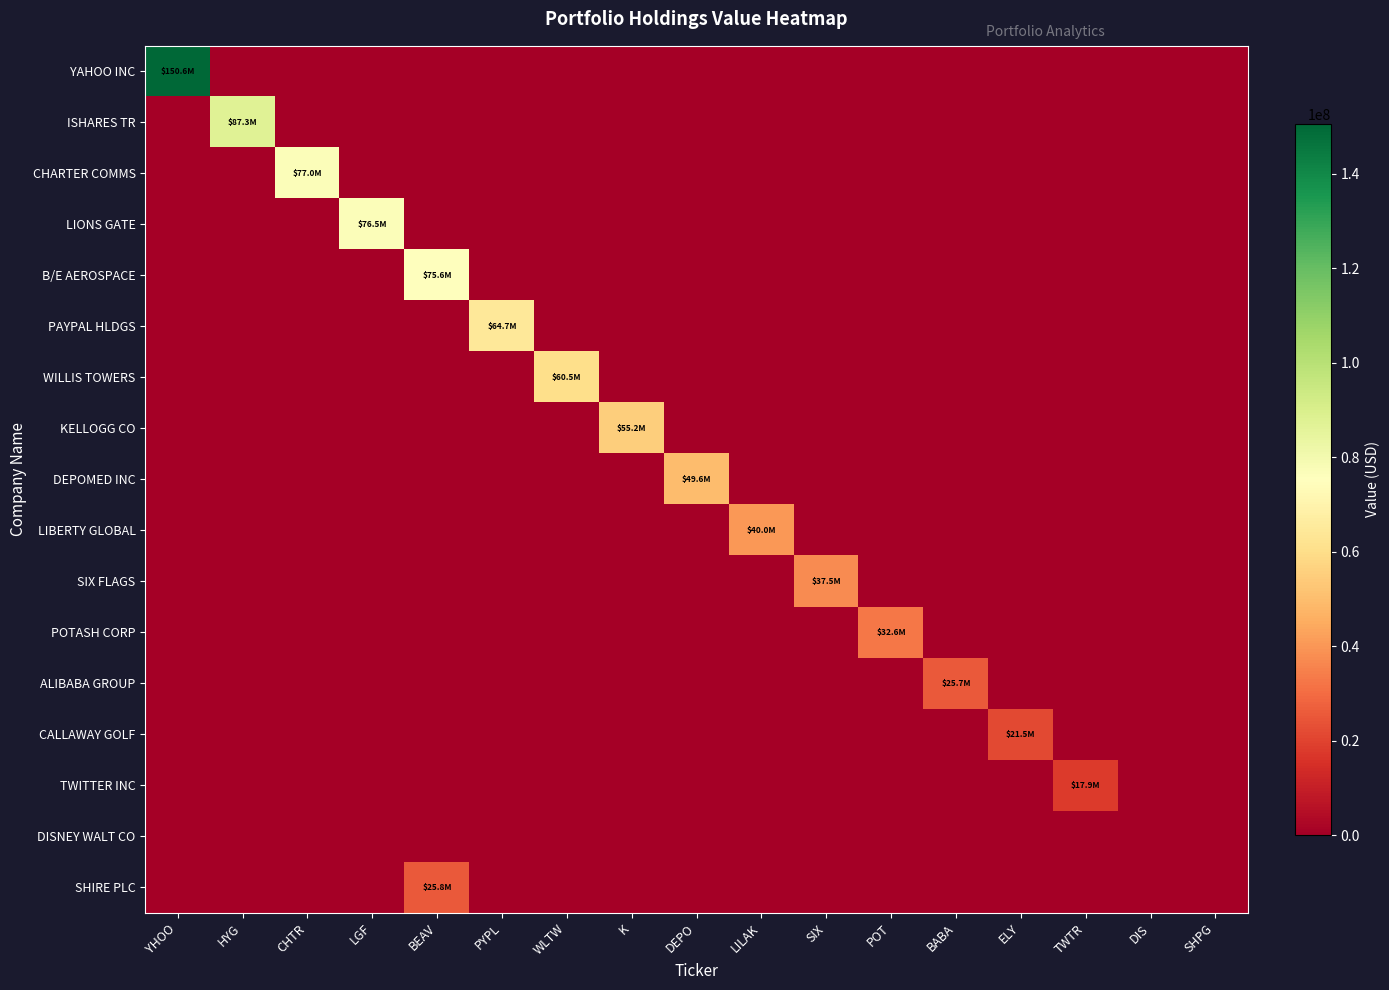

At which category is the sum across all series the highest?

YHOO